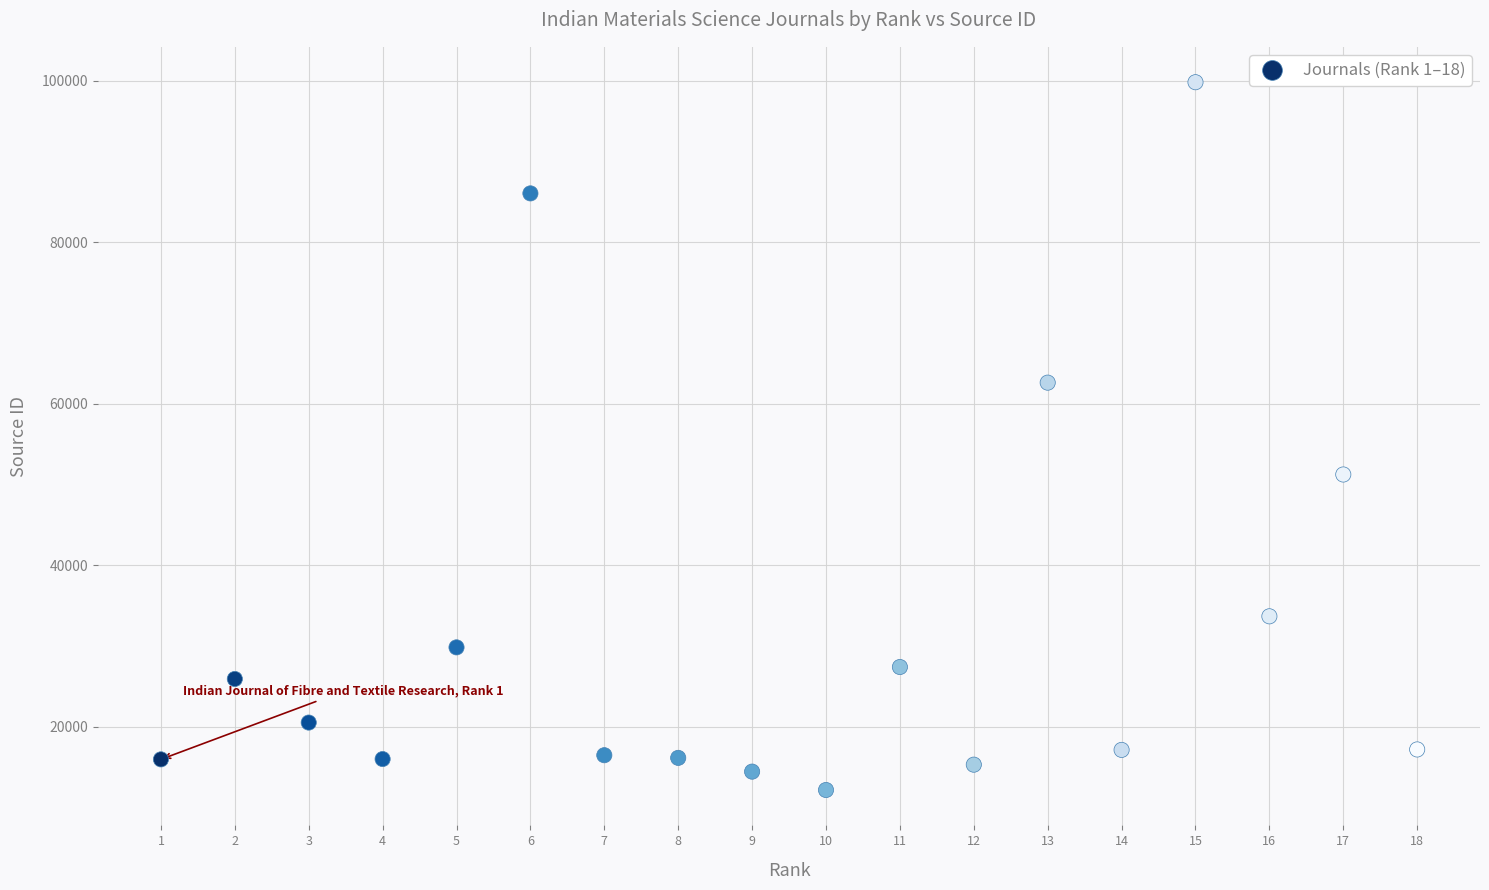

What is the range of X values (max minus min)?

17